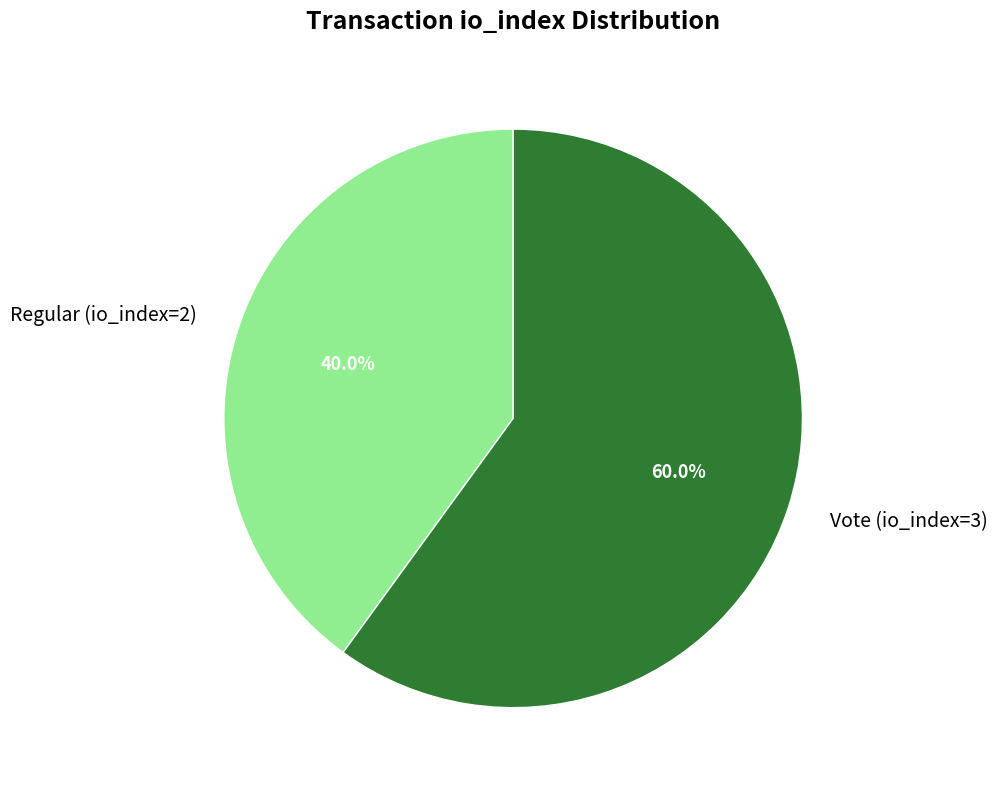

True or false: Regular (io_index=2) accounts for 40% of the total.

True